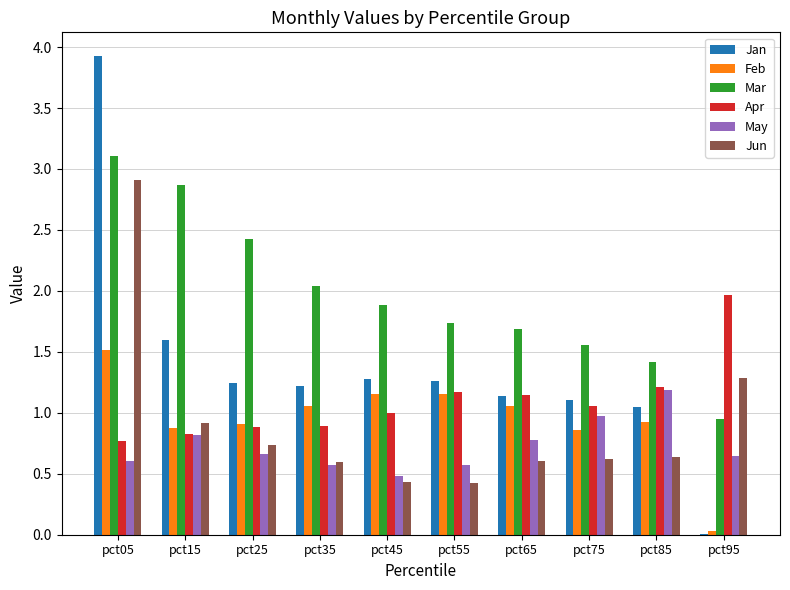

Which series changed the most between pct25 and pct75?

Mar